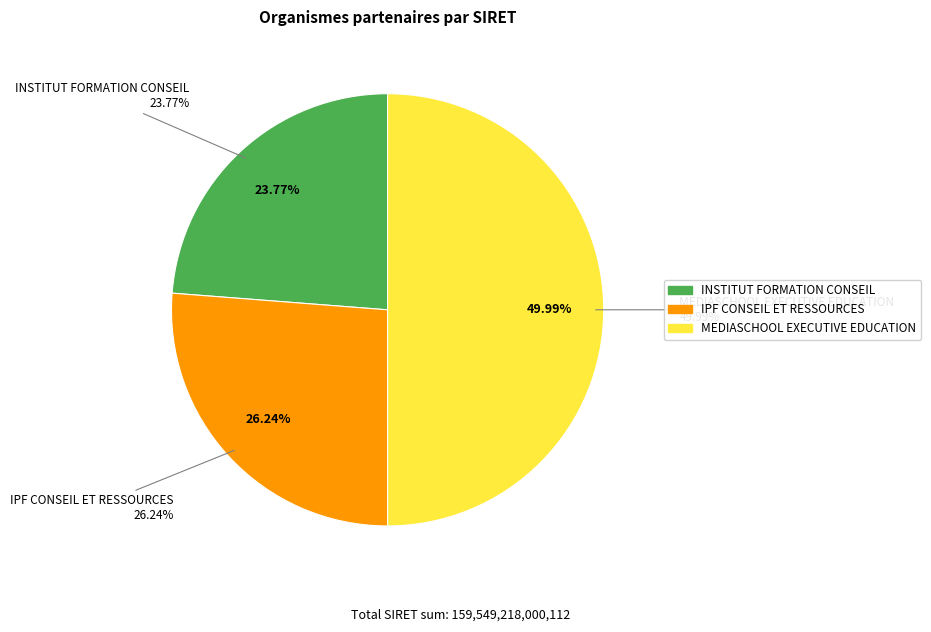

What is the change in value from INSTITUT FORMATION CONSEIL to IPF CONSEIL ET RESSOURCES?

+3936949399960